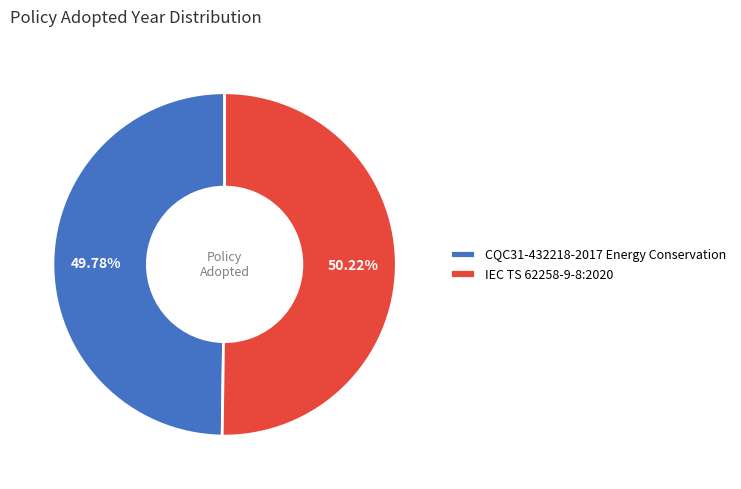

Is there a majority slice in this chart?

Yes